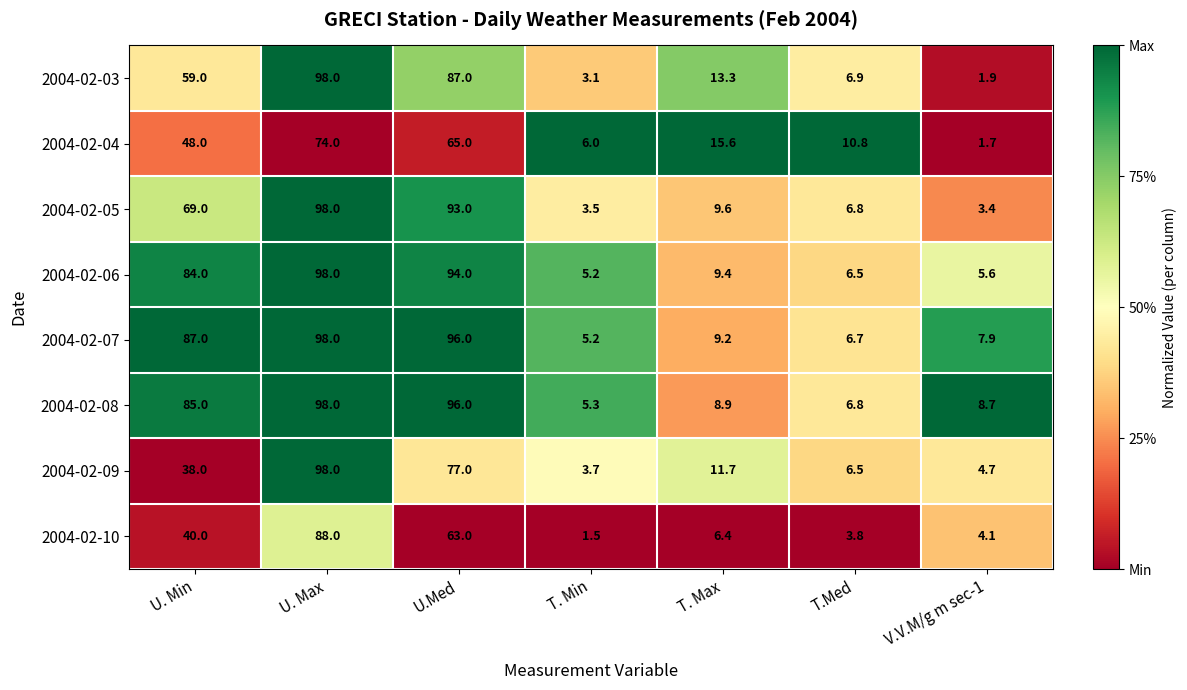

Which series changed the most between T. Min and T.Med?

2004-02-04